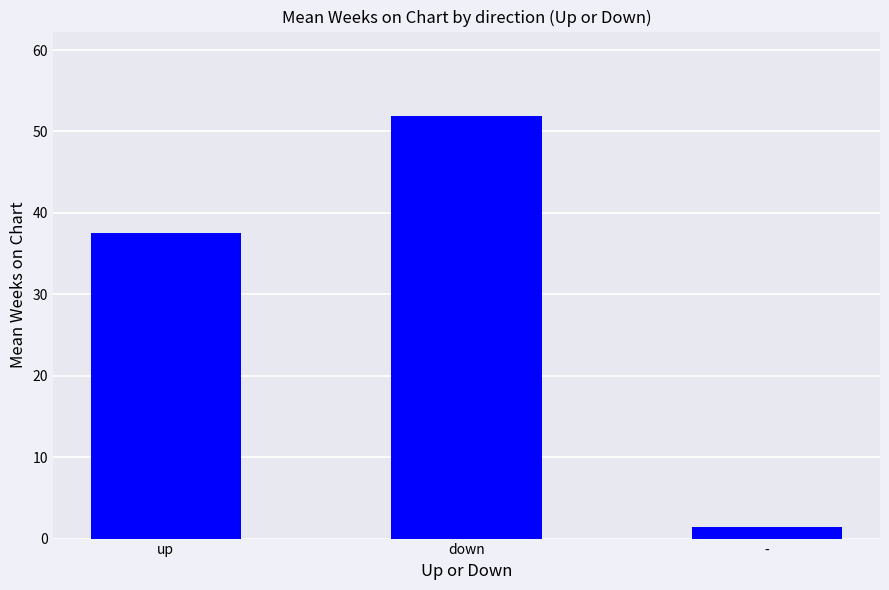

At which category does the chart reach its minimum across all series?

-